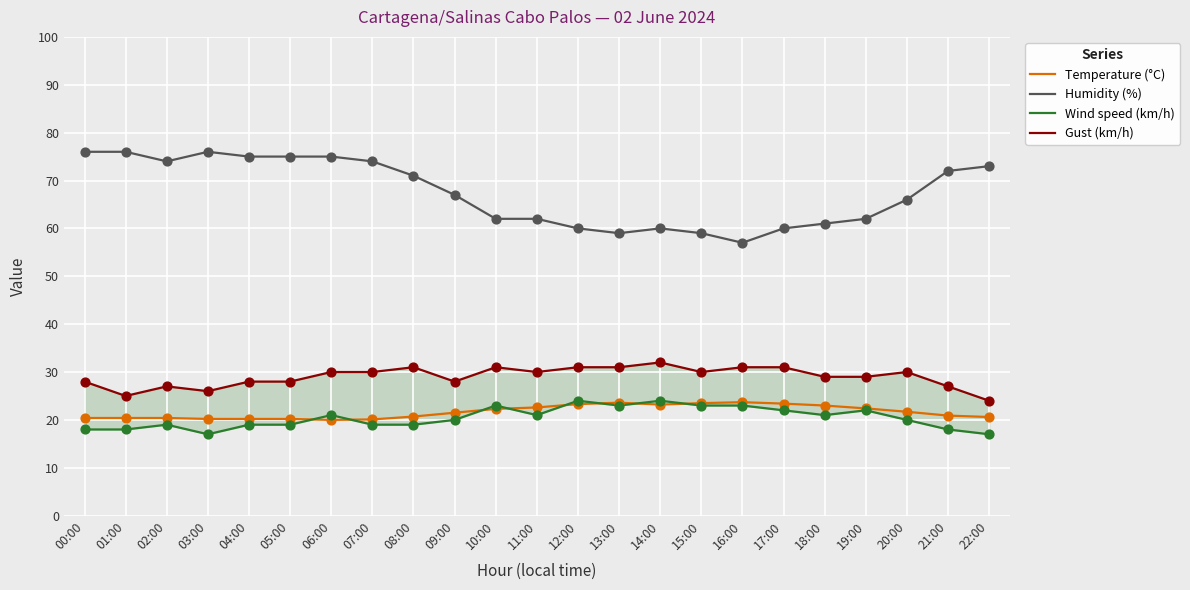

What are all the series names shown in the legend?

Temperature (°C), Humidity (%), Wind speed (km/h), Gust (km/h)